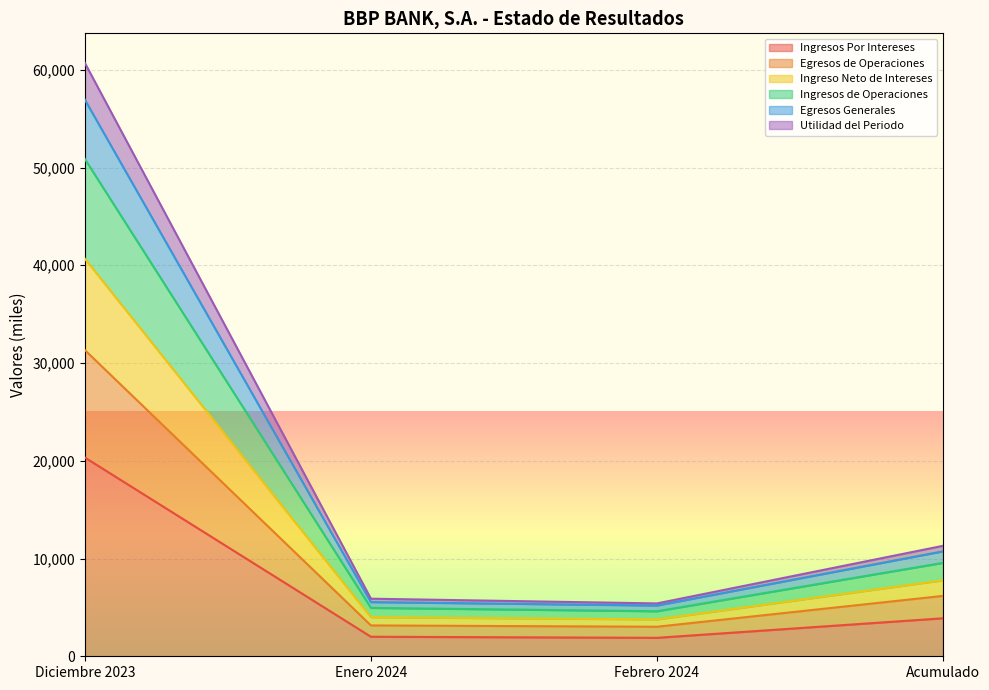

Where does the Utilidad del Periodo series first go above 10736?

Diciembre 2023